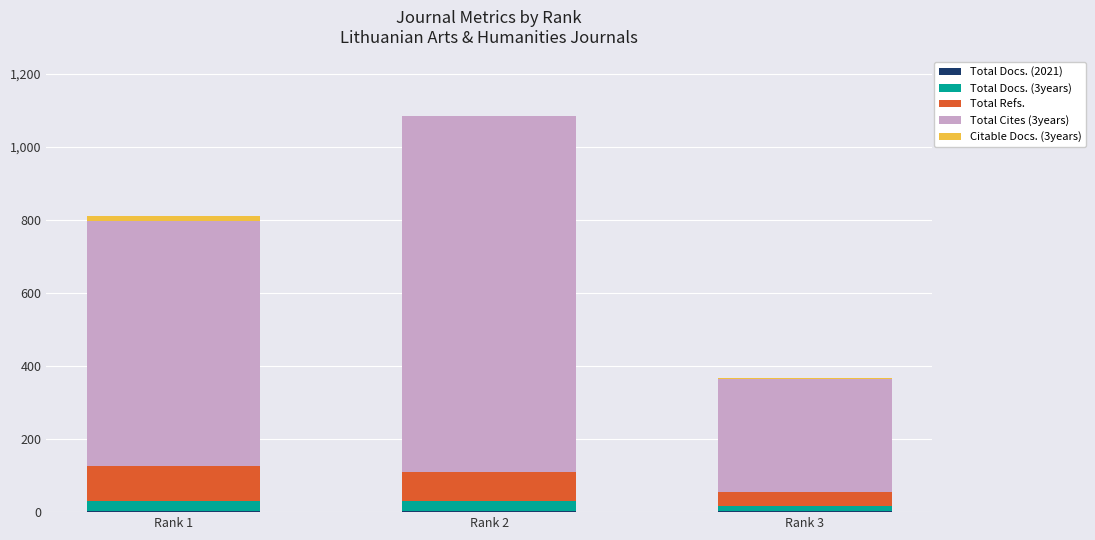

The Citable Docs. (3years) series shows 2 at Rank 3. True or false?

False